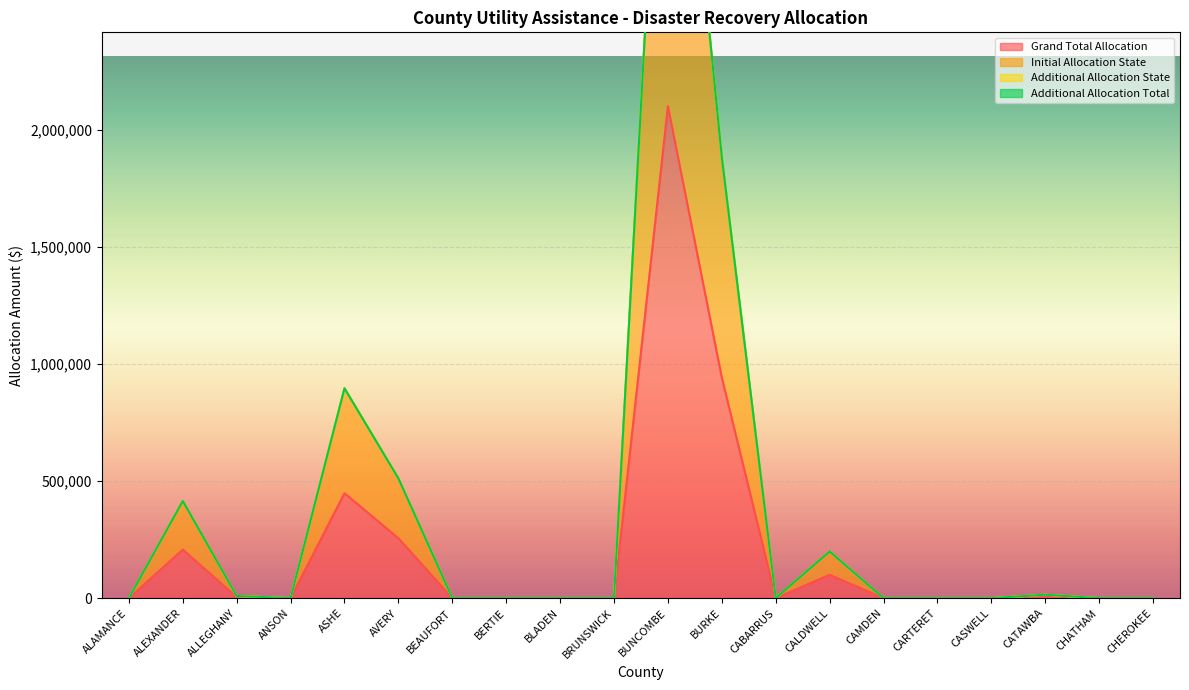

Reading left to right, what are all the values shown in this chart?

Grand Total Allocation: 0.0	207379.0	4666.5	0.0	448186.0	255695.0	0.0	0.0	0.0	0.0	2102080.5	941848.0	0.0	99626.0	0.0	0.0	0.0	7318.0	0.0	0.0
Initial Allocation State: 0.0	414758.0	9333.0	0.0	896372.0	511390.0	0.0	0.0	0.0	0.0	4204161.0	1883696.0	0.0	199252.0	0.0	0.0	0.0	14636.0	0.0	0.0